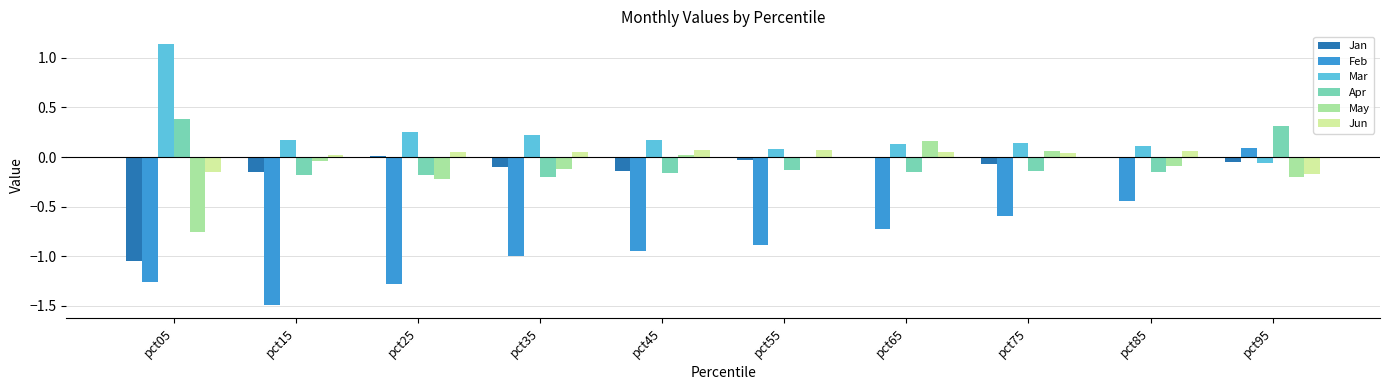

How many series are shown in this chart?

6